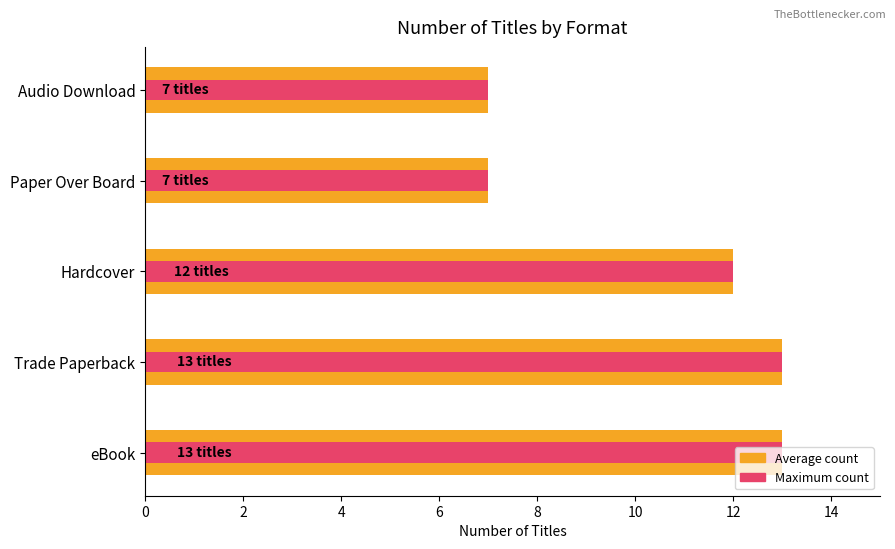

Reading left to right, list all the values displayed in this chart.

Average count: 13	13	12	7	7
Maximum count: 13	13	12	7	7